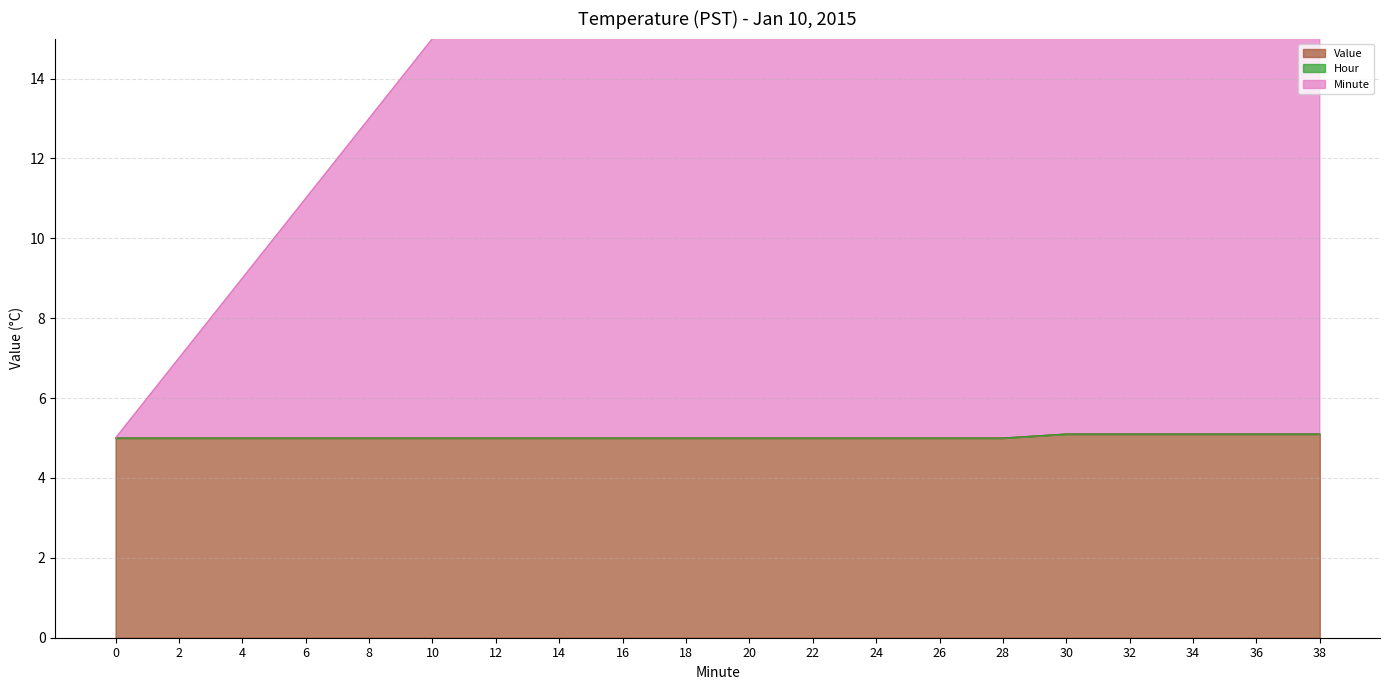

What value does the Minute series have at 12?

17.0